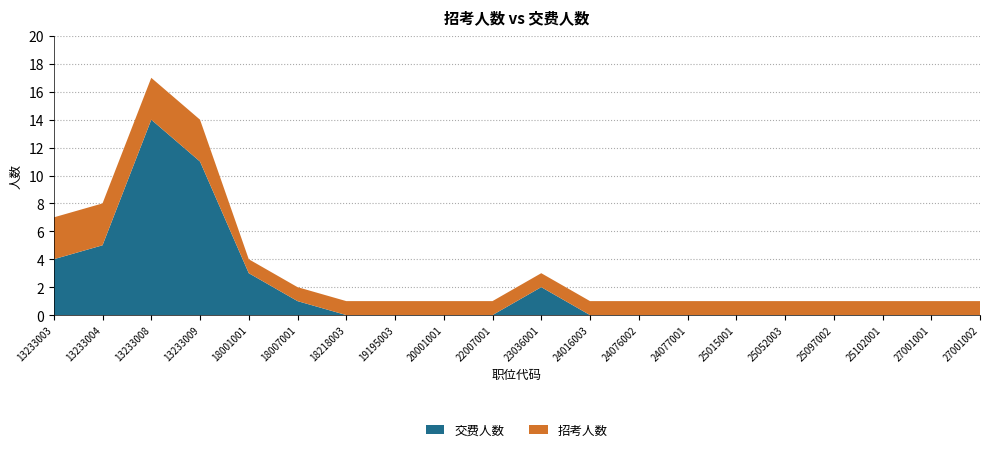

Reading left to right, extract all data points from this chart.

交费人数: 4	5	14	11	3	1	0	0	0	0	2	0	0	0	0	0	0	0	0	0
招考人数: 3	3	3	3	1	1	1	1	1	1	1	1	1	1	1	1	1	1	1	1